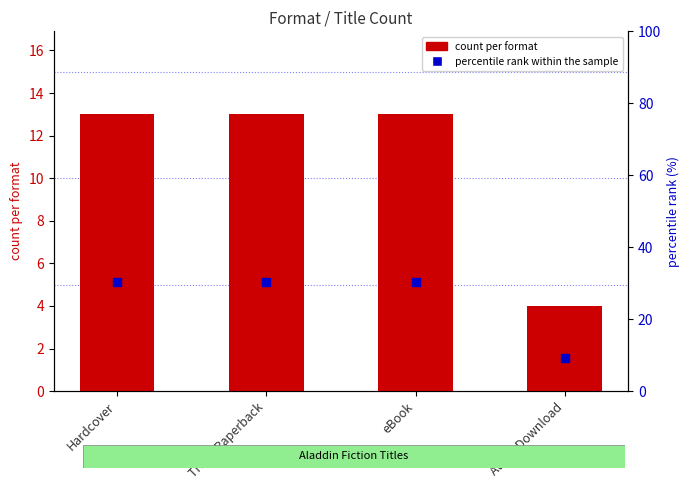

At which category is the sum across all series the highest?

Hardcover